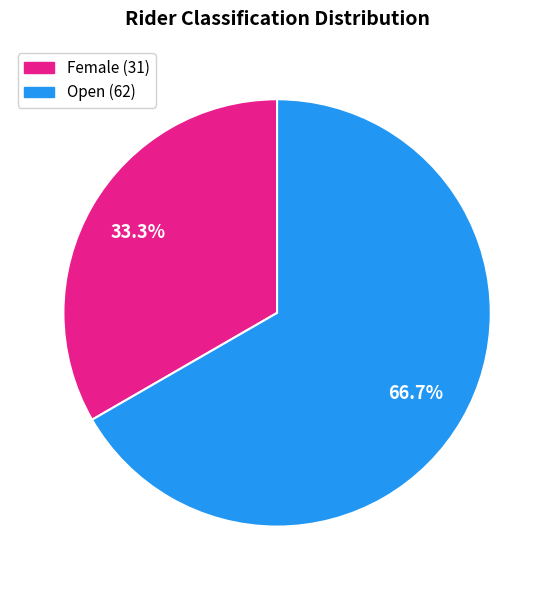

To the nearest percent, what portion does Open represent?

67%